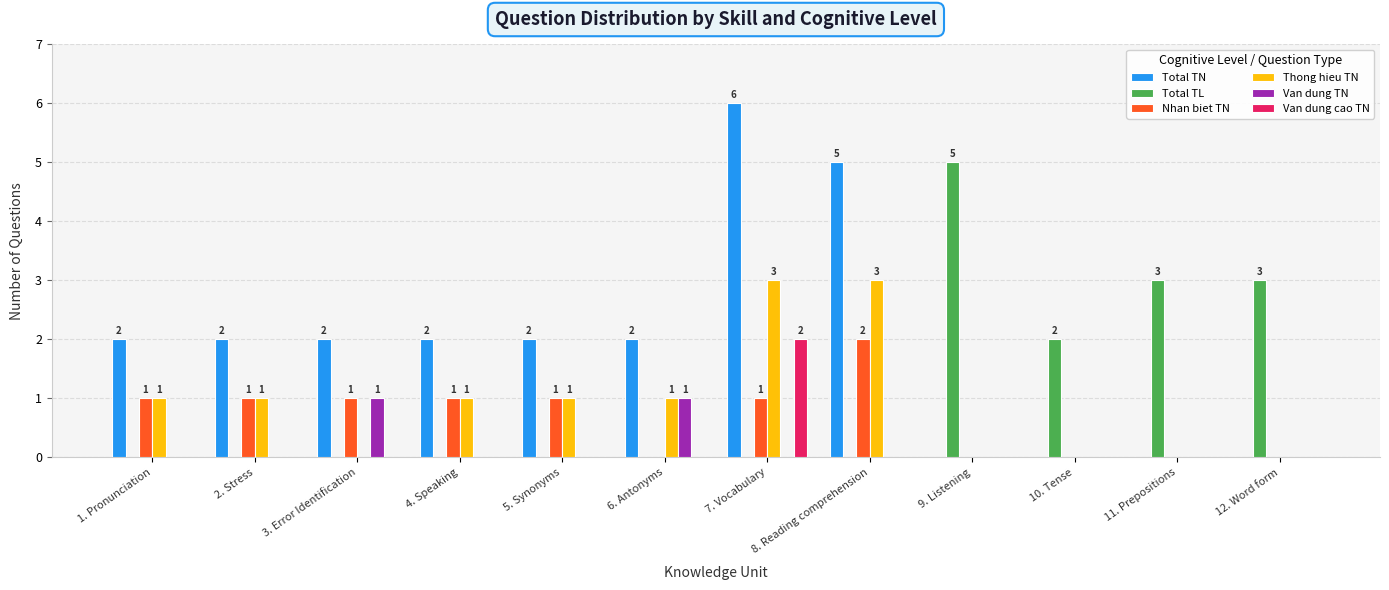

How many Nhan biet TN values are between 0 and 1?

11